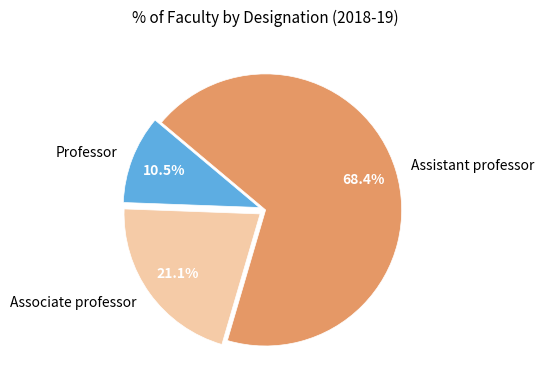

Approximately how many times larger is the value at Assistant professor compared to Professor?

6.5